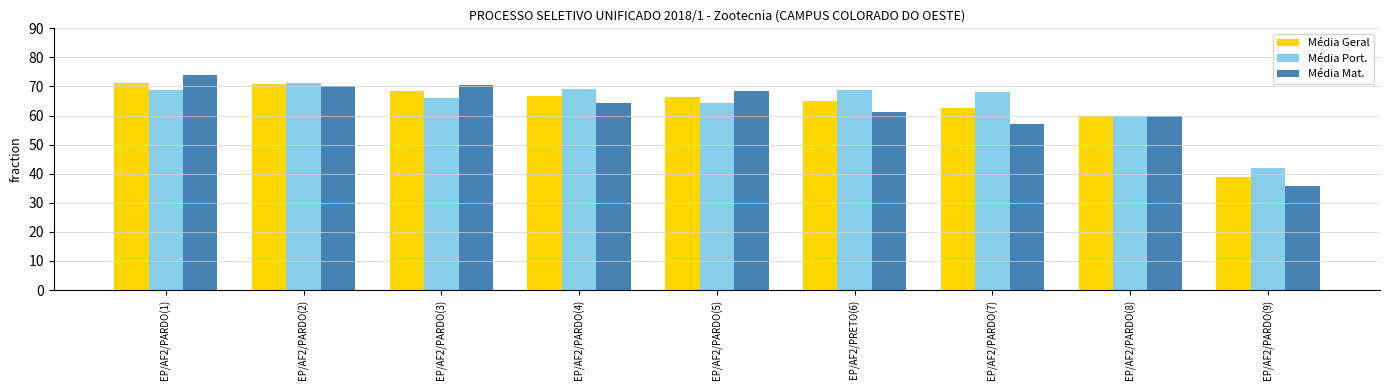

What are all the series names shown in the legend?

Média Geral, Média Port., Média Mat.